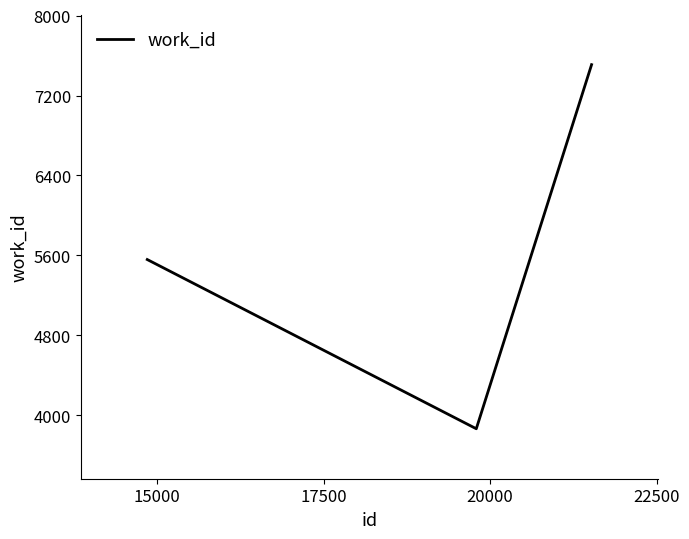

What is the sum of all values?

16934